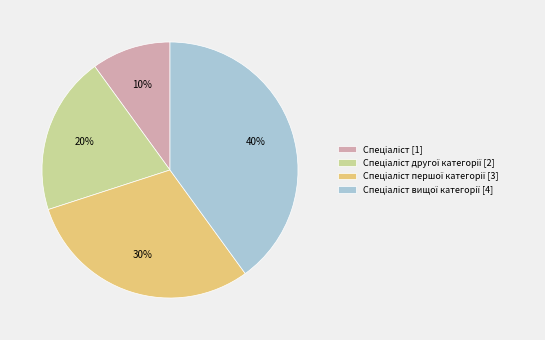

To the nearest percent, what is the average slice percentage?

25%